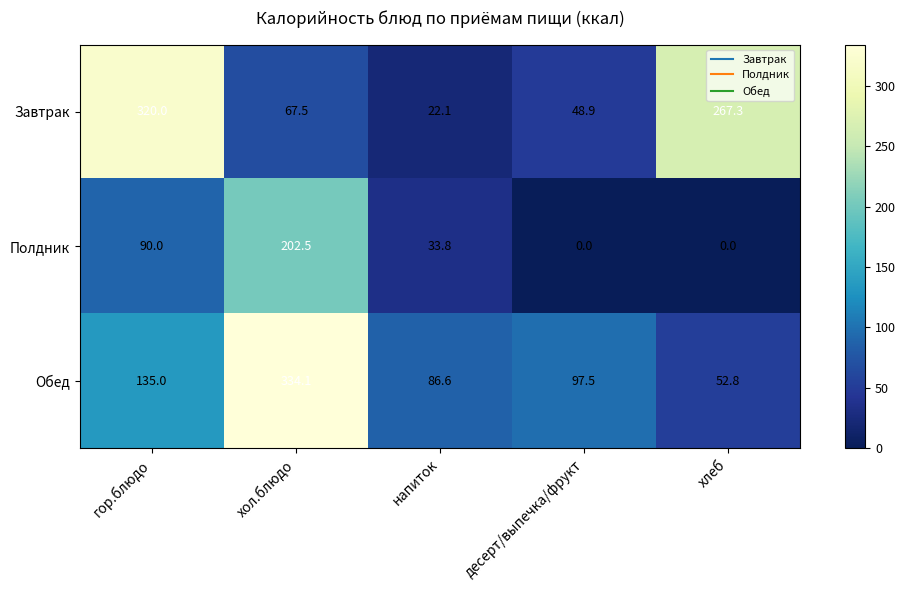

List the labels in order of Обед value, largest first.

хол.блюдо, гор.блюдо, десерт/выпечка/фрукт, напиток, хлеб